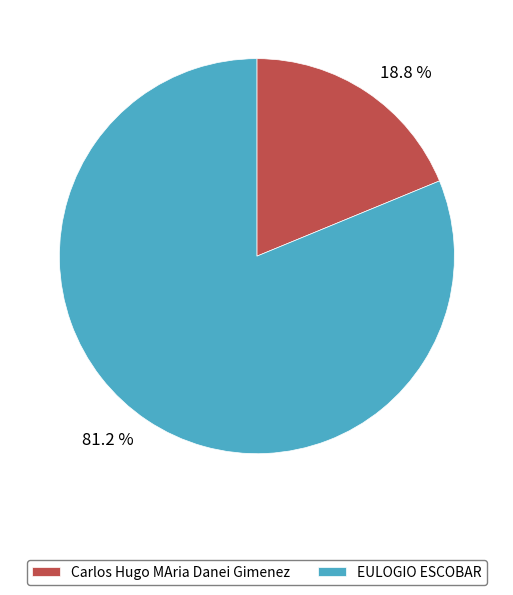

To the nearest percent, what percentage of the pie is EULOGIO ESCOBAR?

81%